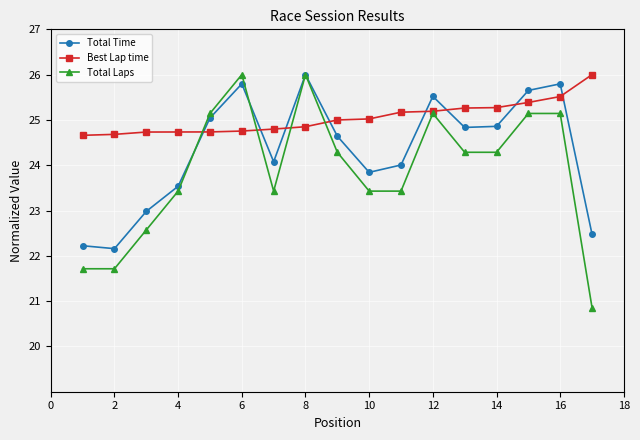

List the series in order of their overall mean, lowest first.

Total Laps, Total Time, Best Lap time